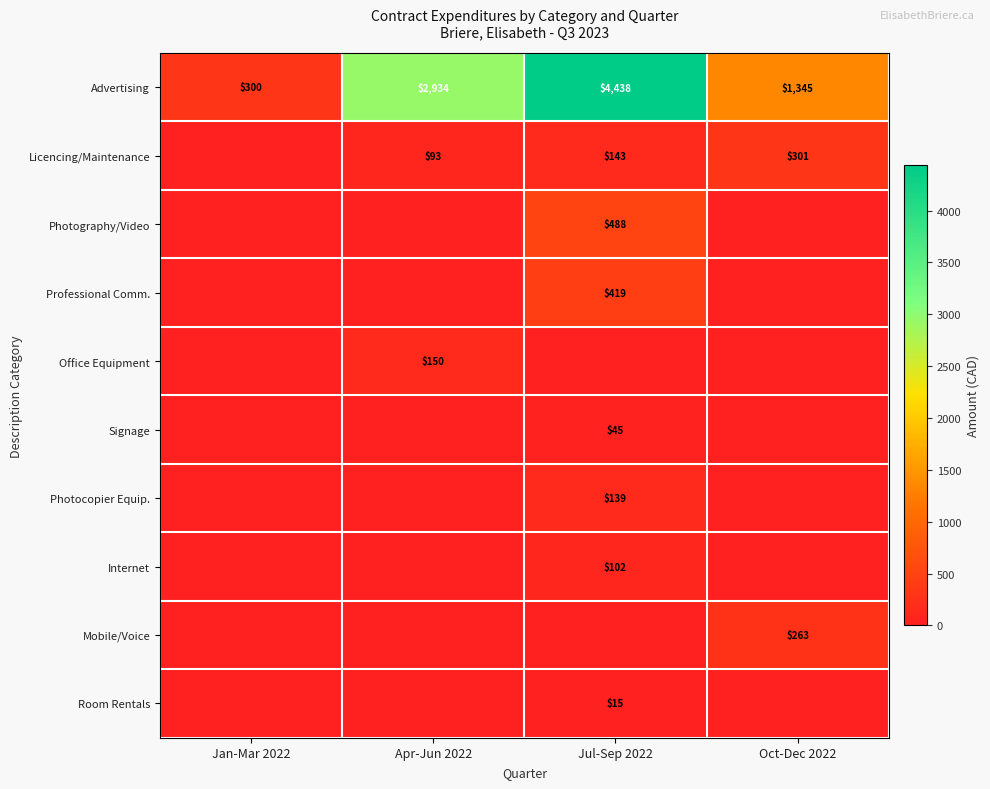

Which category has the highest value across all series?

Jul-Sep 2022